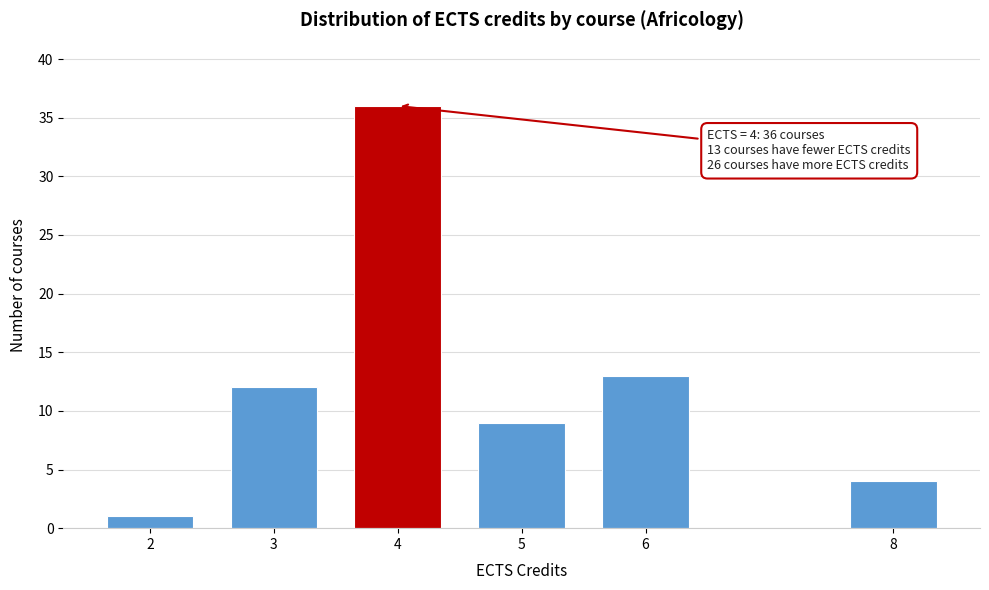

Reading left to right, list all the values displayed in this chart.

2=1	3=12	4=36	5=9	6=13	8=4